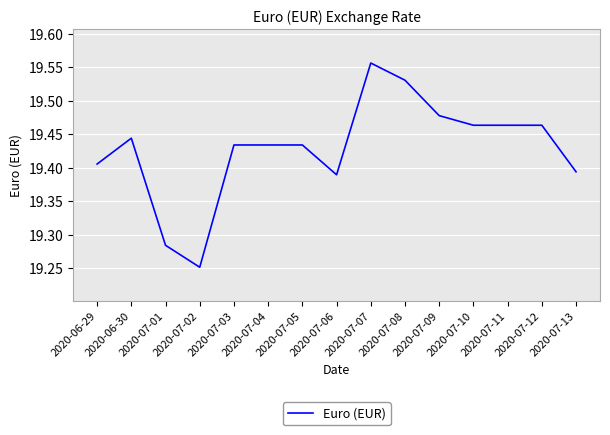

What position from the left is 2020-07-09?

11